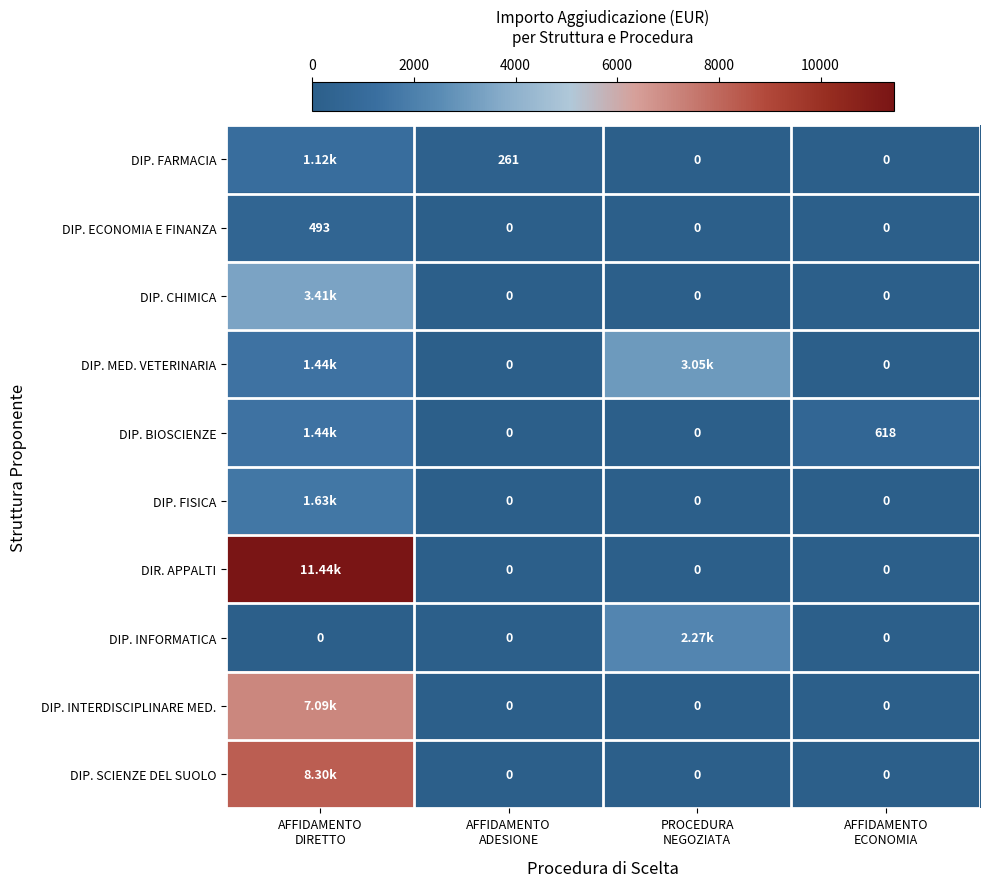

What is the difference between the maximum and minimum values in the DIP. FARMACIA series?

1120.8